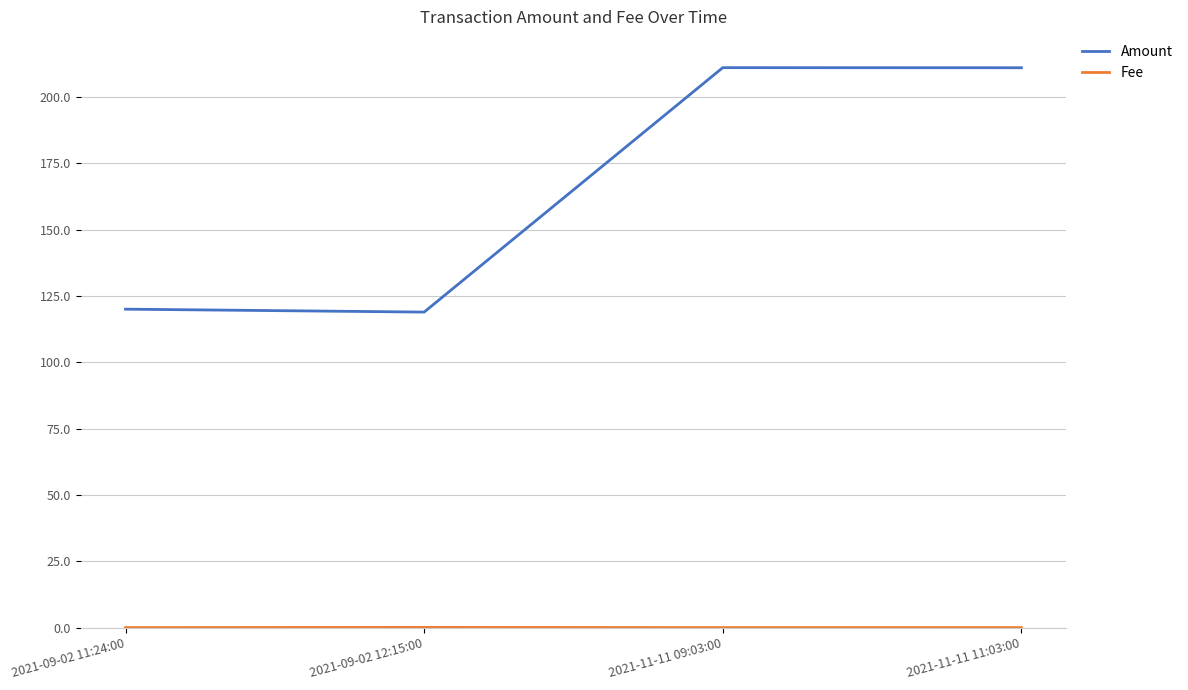

At which category does Amount reach its first local peak?

2021-11-11 09:03:00